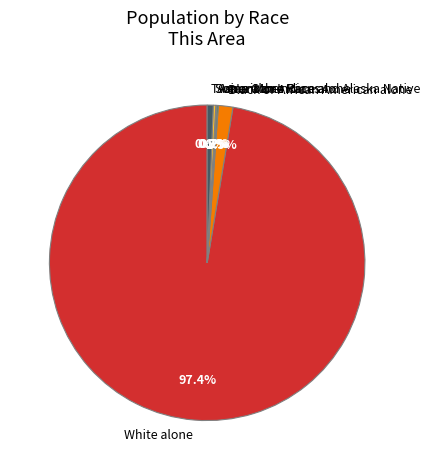

Which category has the biggest portion of the pie?

White alone